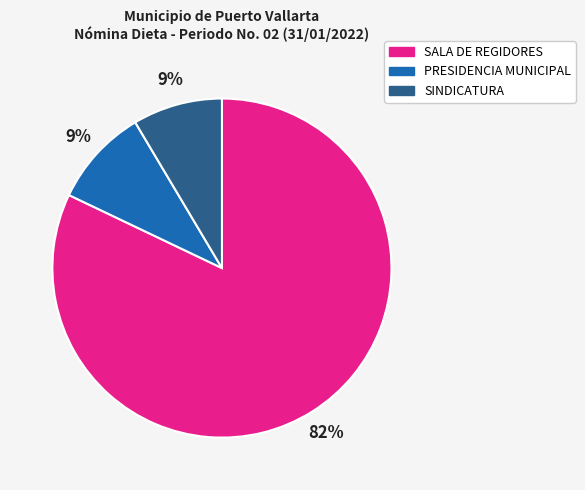

Count the number of slices in the pie.

3